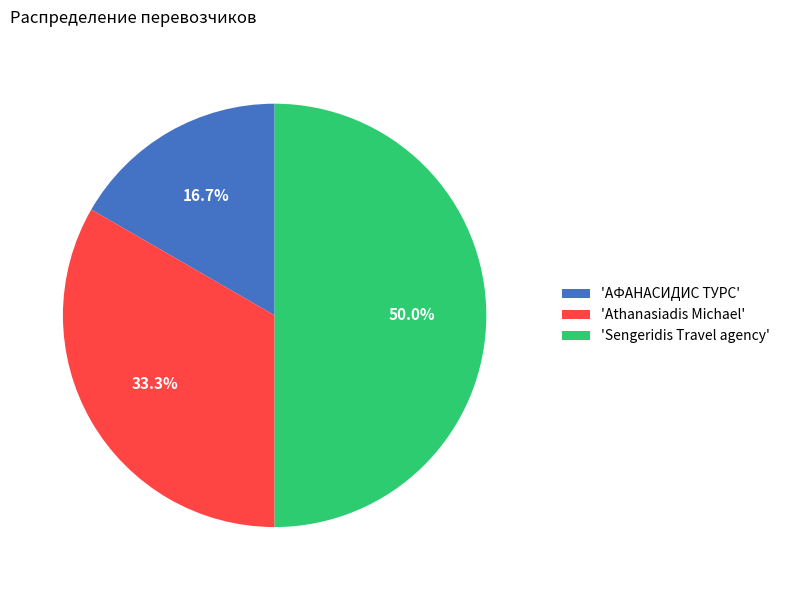

Count the number of slices in the pie.

3